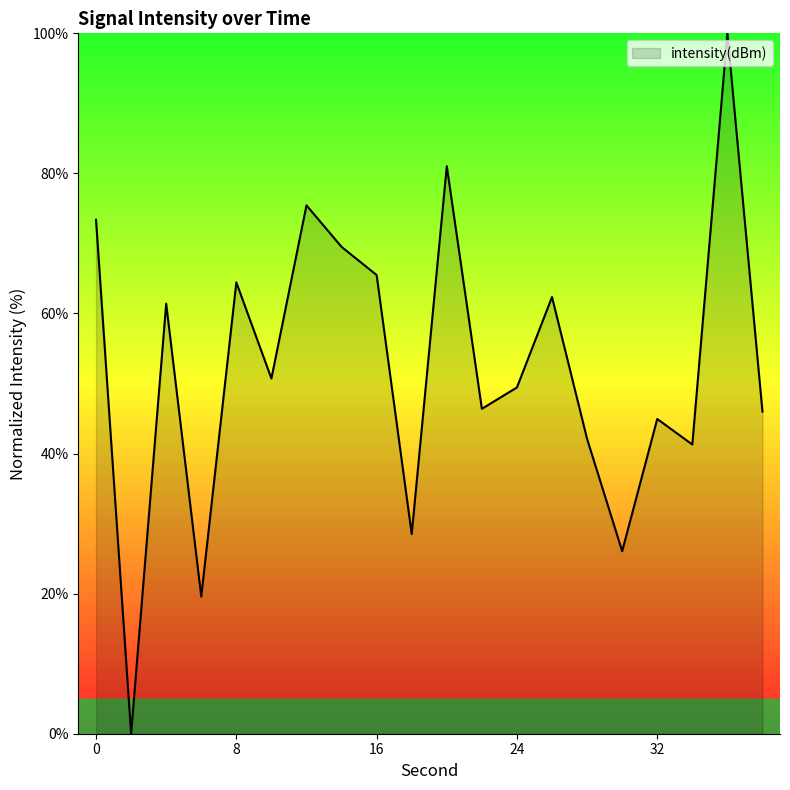

What is the maximum value shown in the chart?

100.0